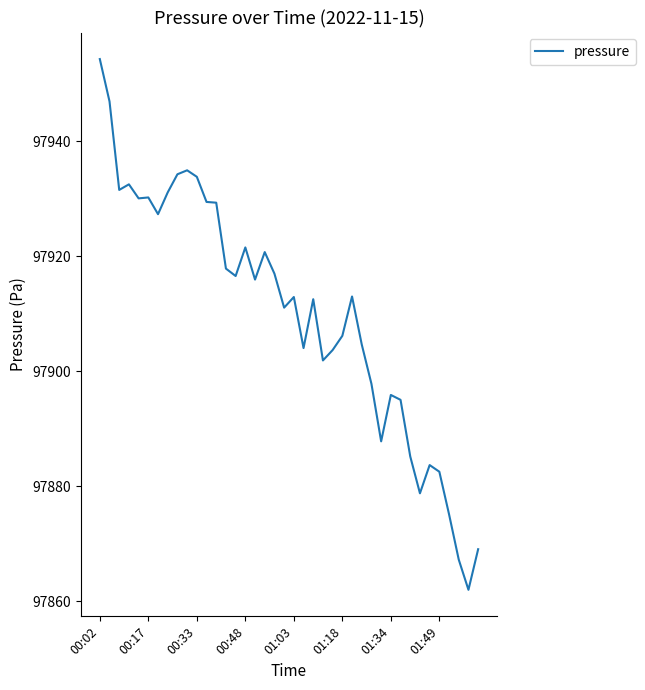

What is the greatest value displayed?

97954.3